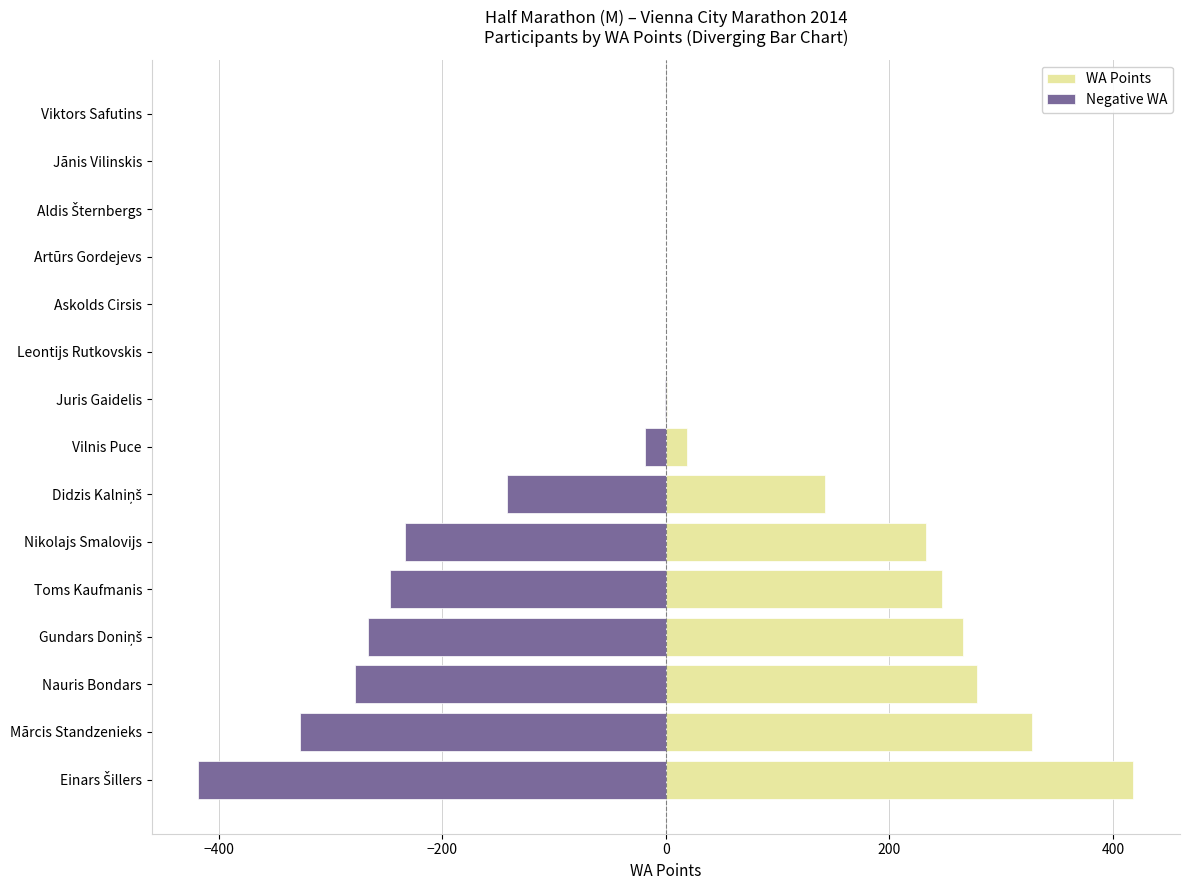

How many bars are there in each group?

2